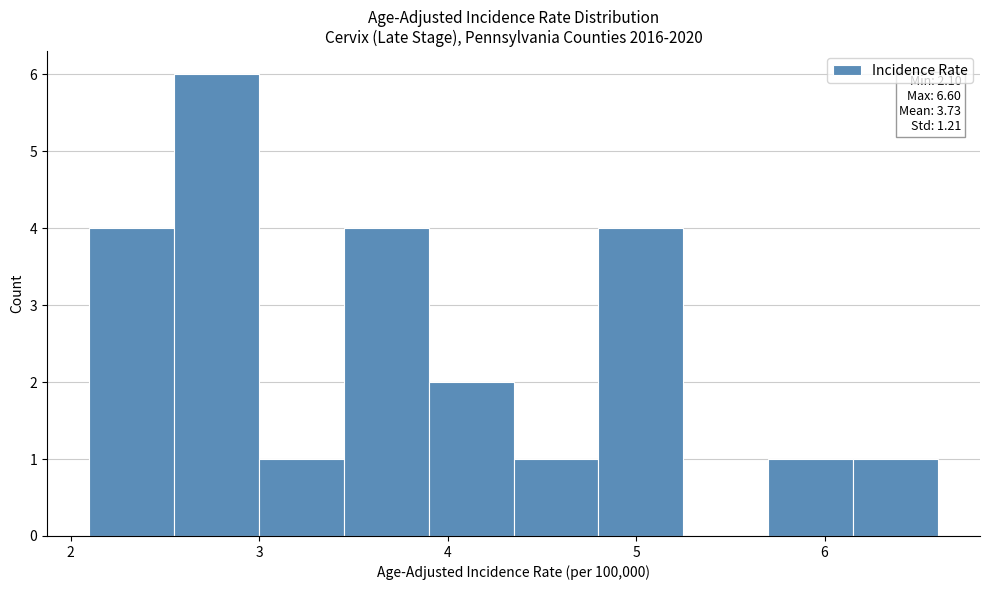

Which range on the x-axis has the tallest bar?

2.55 to 3.00